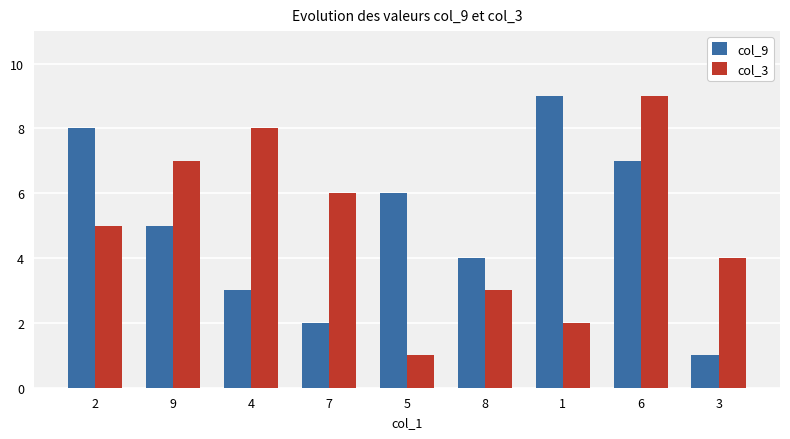

What is the maximum value for col_9?

9